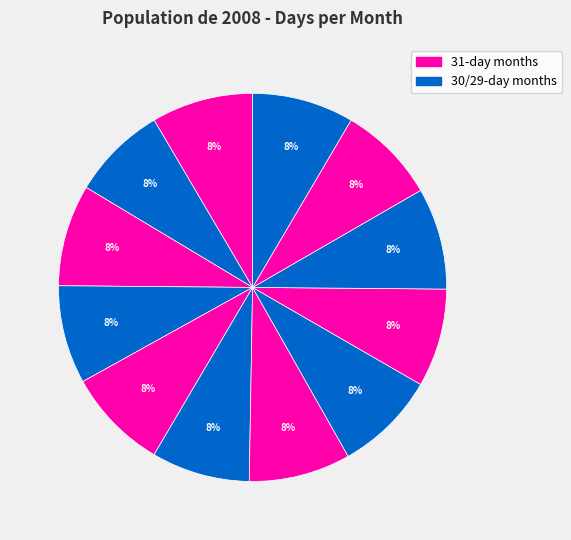

Is there any slice that represents more than half of the pie?

No